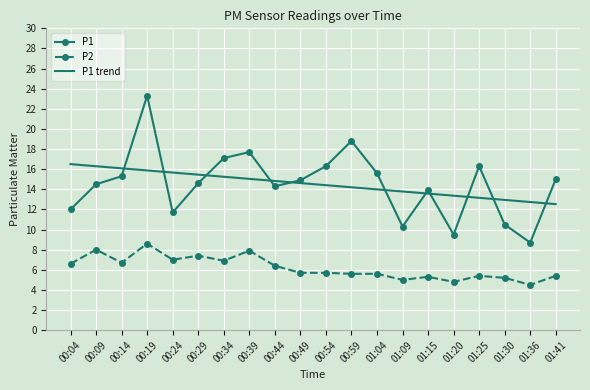

True or false: P2 and P1 trend intersect in this chart.

False